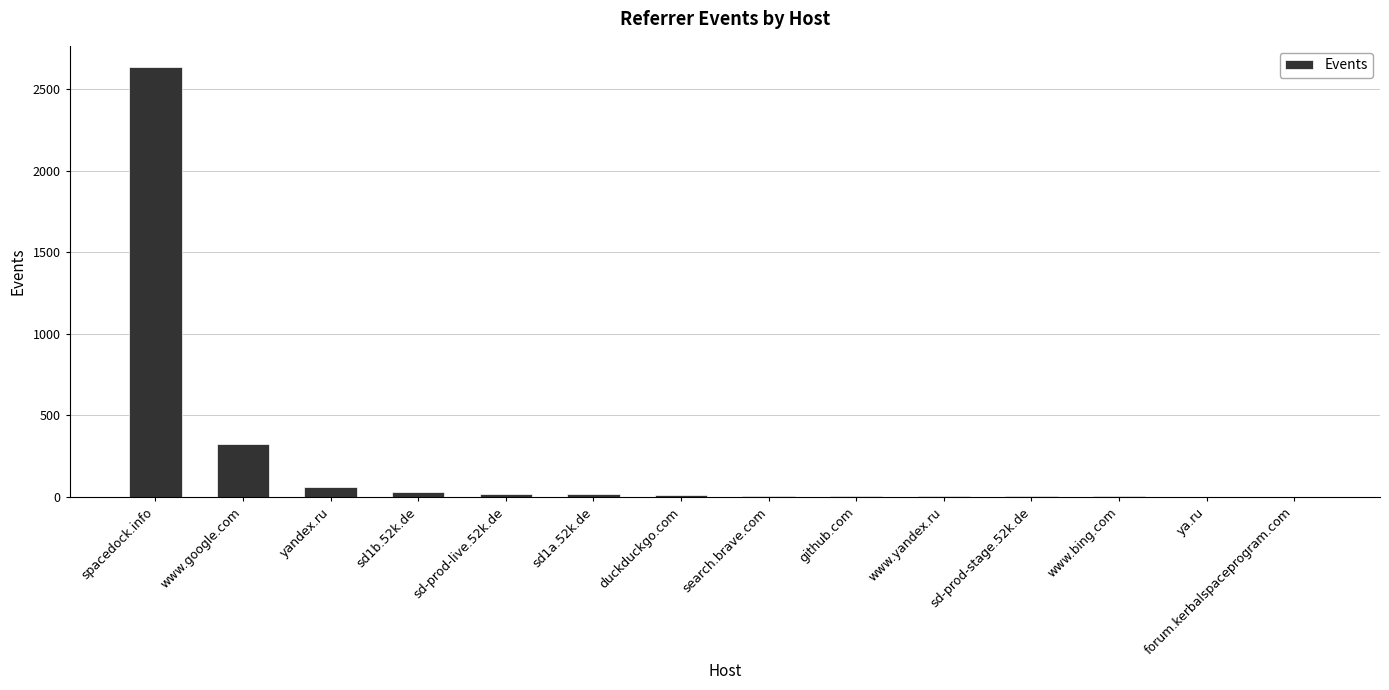

True or false: the data shows 62 at yandex.ru.

True